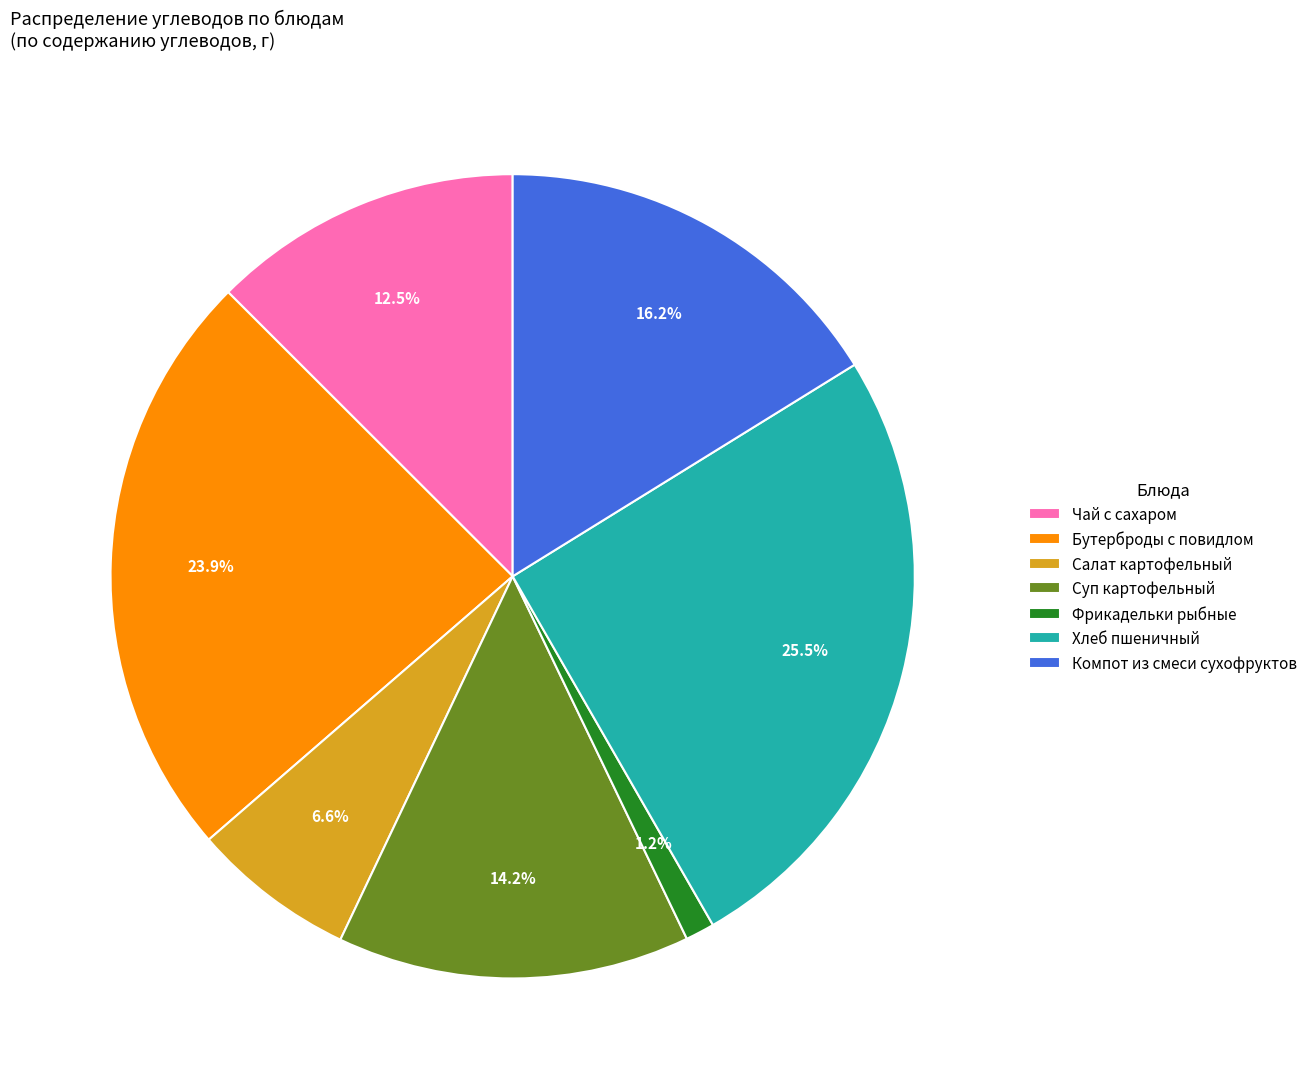

How many slices are in this pie chart?

7